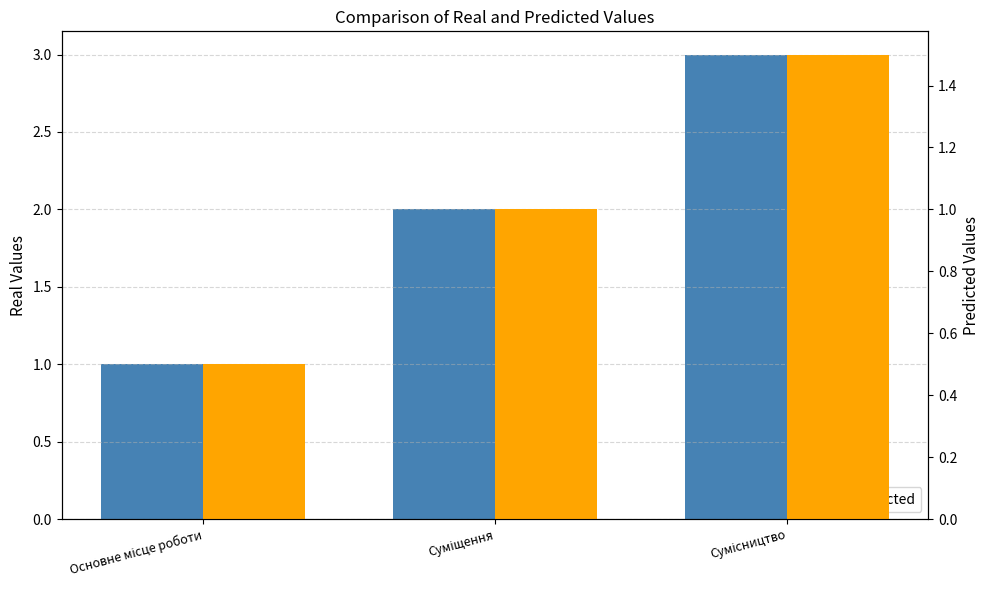

Reading right to left, extract all data points from this chart.

Ідентифікатор: Сумісництво=3.0	Суміщення=2.0	Основне місце роботи=1.0
Predicted: Сумісництво=1.5	Суміщення=1.0	Основне місце роботи=0.5